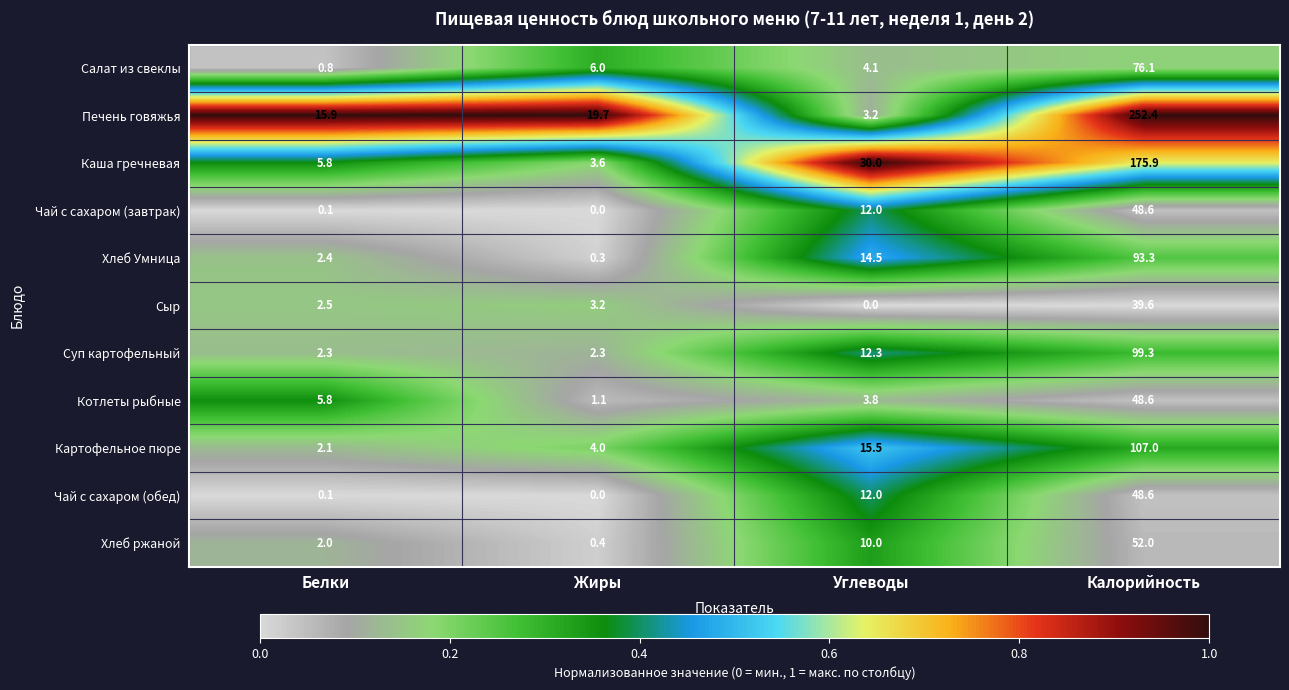

At which category is the sum across all series the highest?

Калорийность